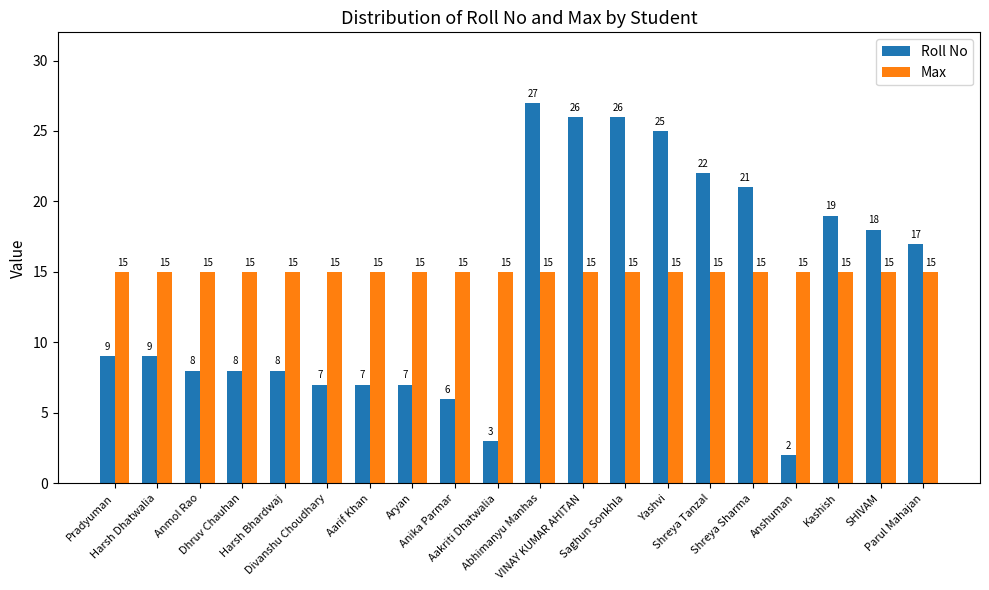

What is the value of the Roll No bar at the 15th from the left?

22